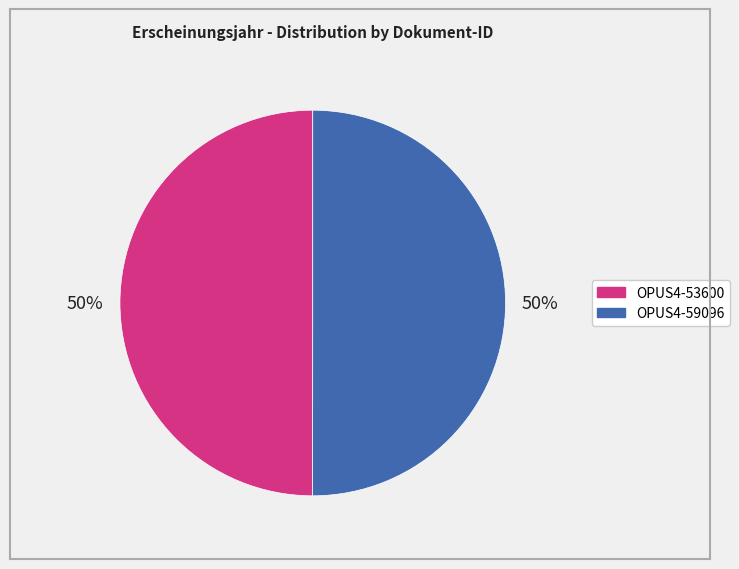

Do OPUS4-53600 and OPUS4-59096 together represent more than half of the pie?

Yes